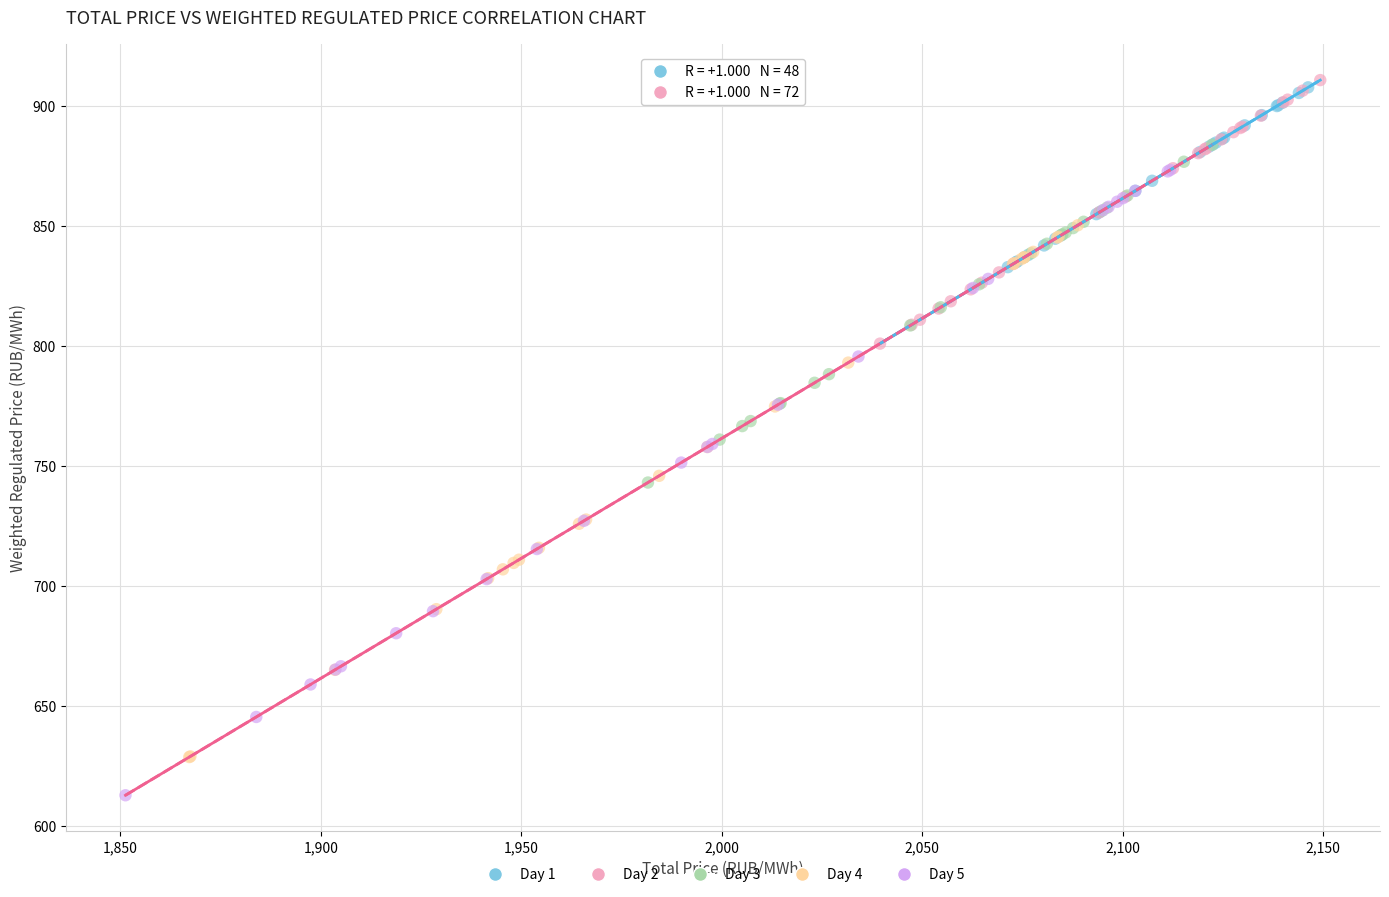

Which series has the largest Y range (max minus min)?

Day 5